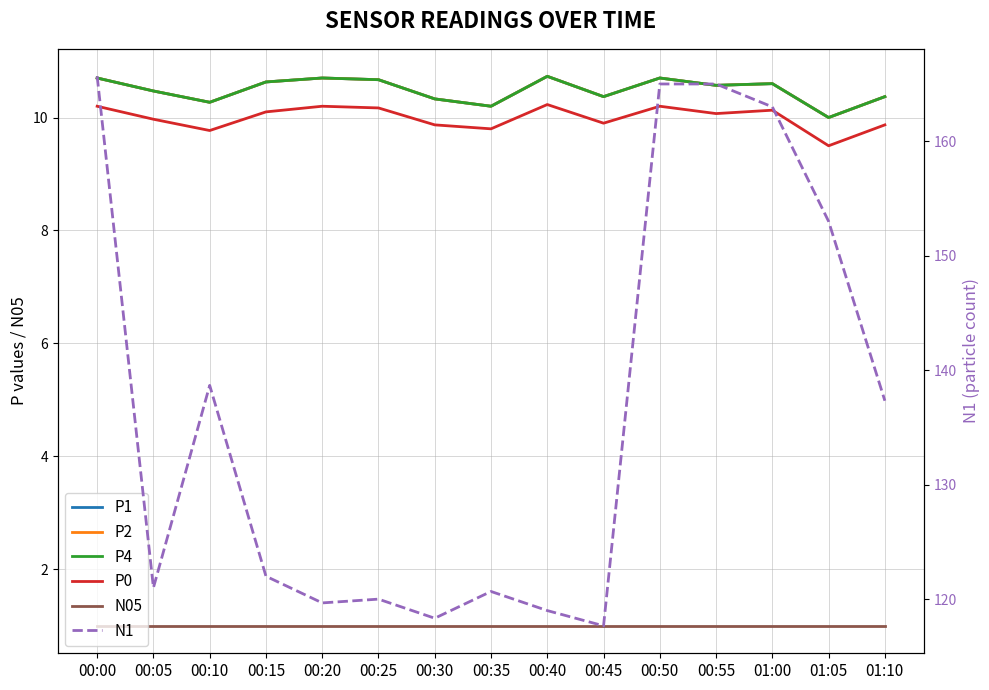

True or false: P1 and N1 intersect in this chart.

False